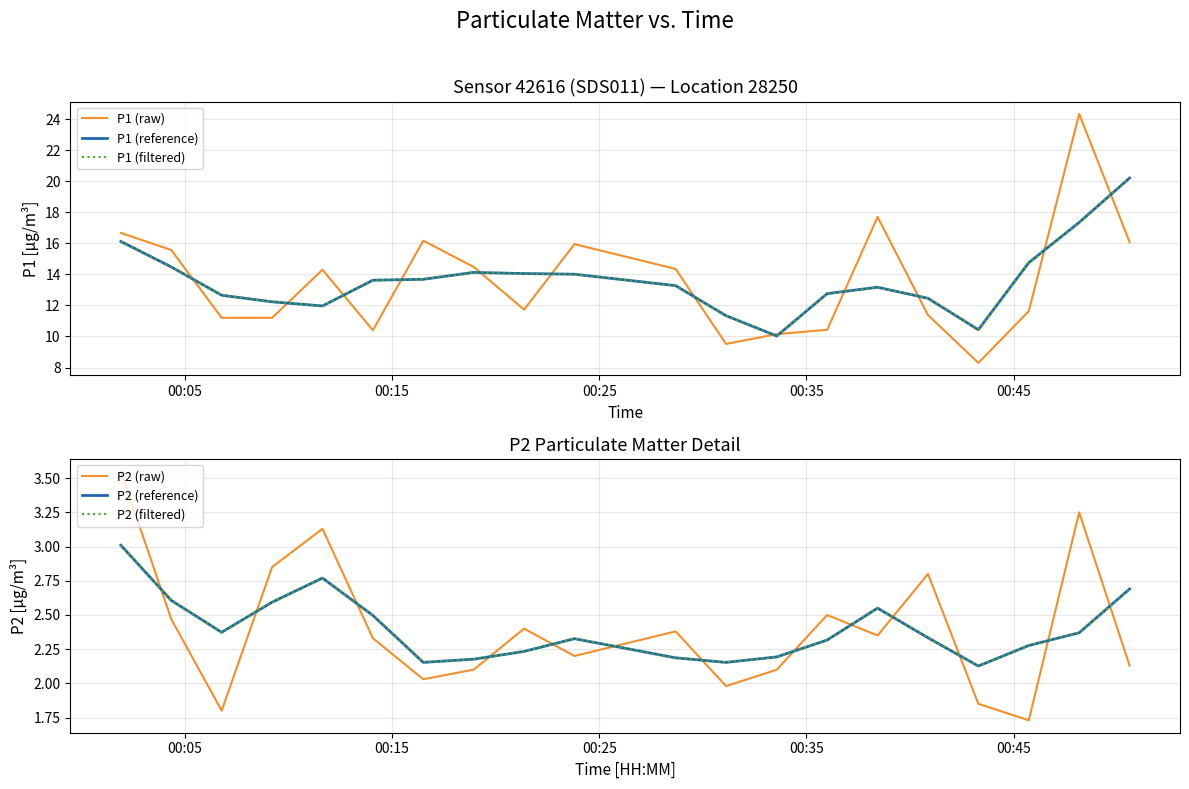

Reading left to right, extract all data points from this chart.

P1 (raw): 16.7	15.6	11.2	11.2	14.3	10.4	16.2	14.5	11.7	15.9	14.3	9.5	10.2	10.4	17.7	11.4	8.3	11.6	24.3	16.1
P1 (reference): 16.1	14.5	12.7	12.2	12.0	13.6	13.7	14.1	14.1	14.0	13.3	11.3	10.0	12.8	13.2	12.5	10.4	14.8	17.3	20.2
P1 (filtered): 16.1	14.5	12.7	12.2	12.0	13.6	13.7	14.1	14.1	14.0	13.3	11.3	10.0	12.8	13.2	12.5	10.4	14.8	17.3	20.2
P2 (raw): 3.5	2.5	1.8	2.9	3.1	2.3	2.0	2.1	2.4	2.2	2.4	2.0	2.1	2.5	2.4	2.8	1.9	1.7	3.2	2.1
P2 (reference): 3.0	2.6	2.4	2.6	2.8	2.5	2.2	2.2	2.2	2.3	2.2	2.2	2.2	2.3	2.6	2.3	2.1	2.3	2.4	2.7
P2 (filtered): 3.0	2.6	2.4	2.6	2.8	2.5	2.2	2.2	2.2	2.3	2.2	2.2	2.2	2.3	2.6	2.3	2.1	2.3	2.4	2.7